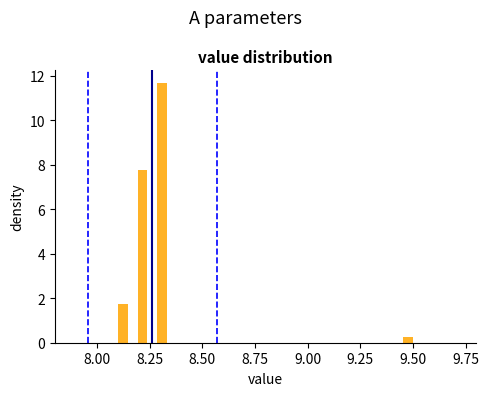

Around what value on the x-axis is the tallest bar? Give the approximate position of its centre, as read against the axis.

8.30